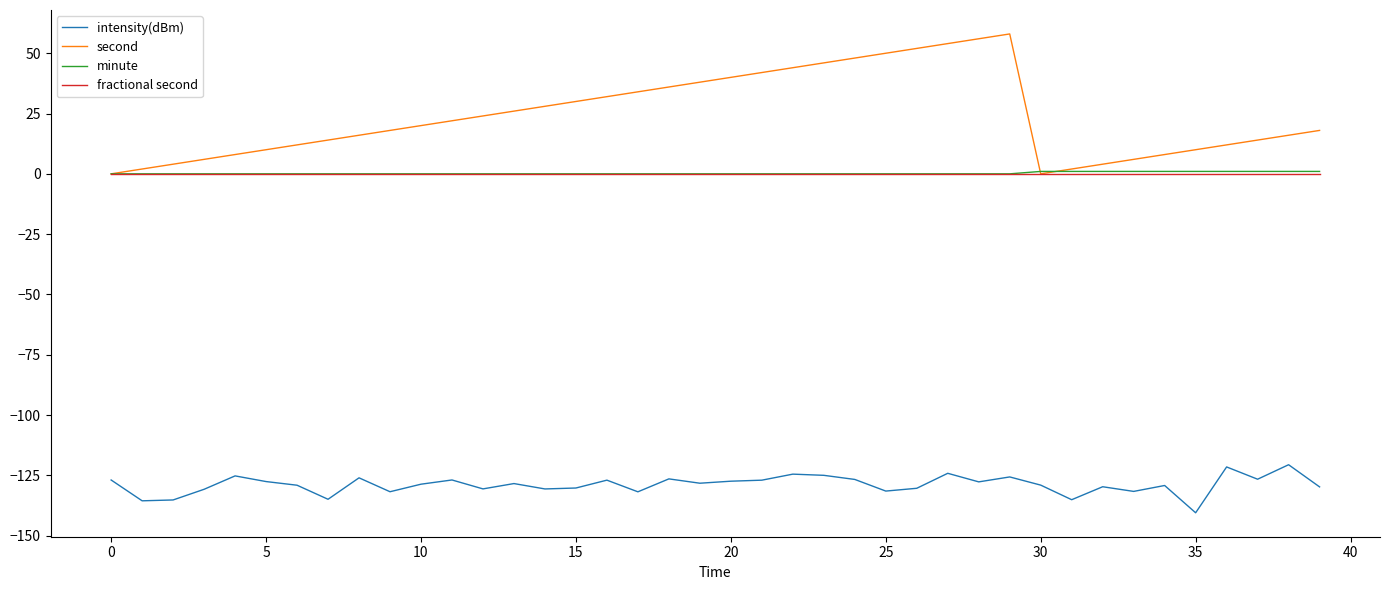

What is the highest value of the intensity(dBm) series?

-120.6